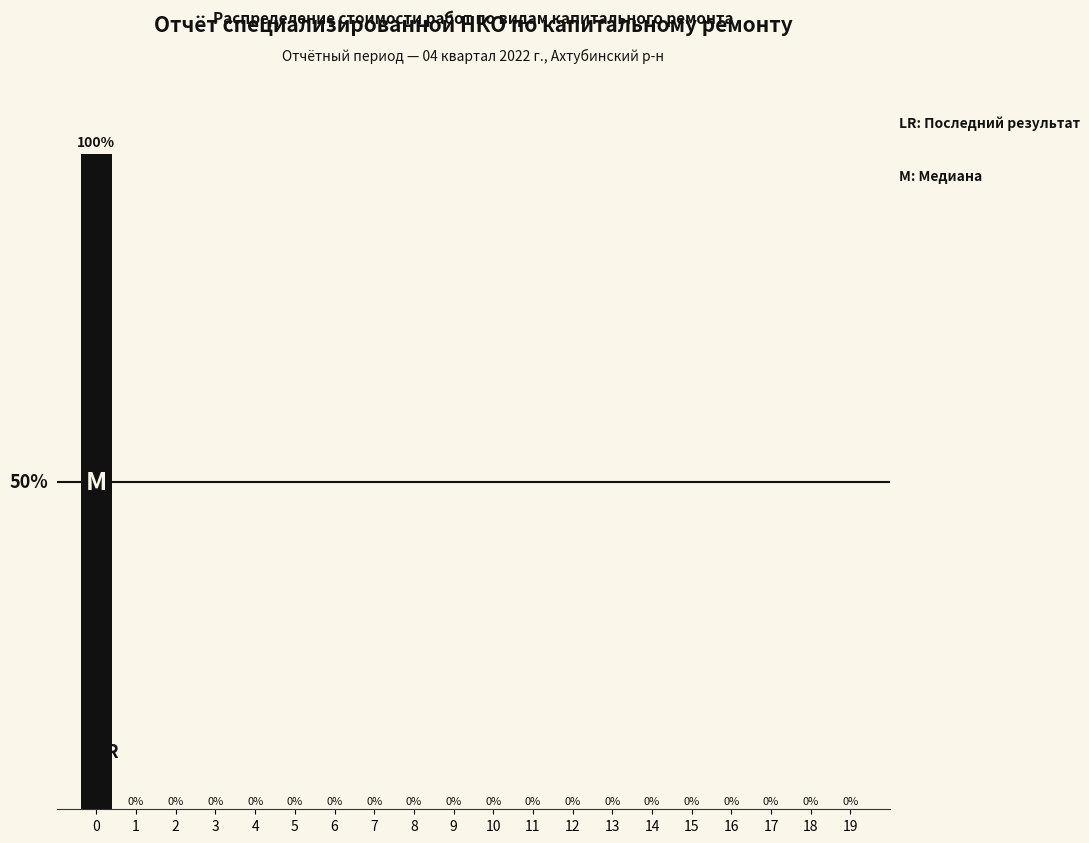

Are the bars horizontal?

No